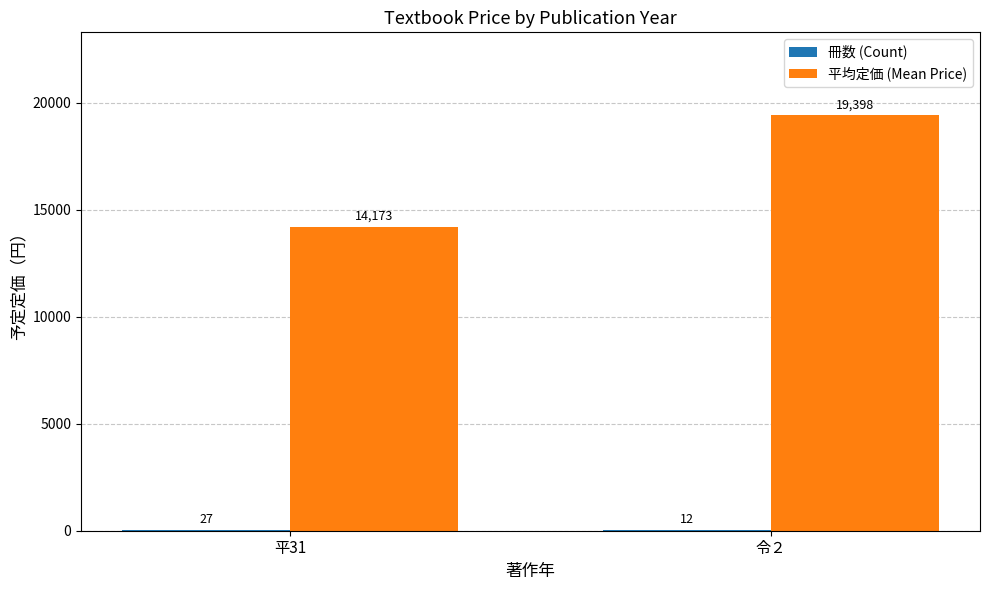

What is the greatest value displayed?

19398